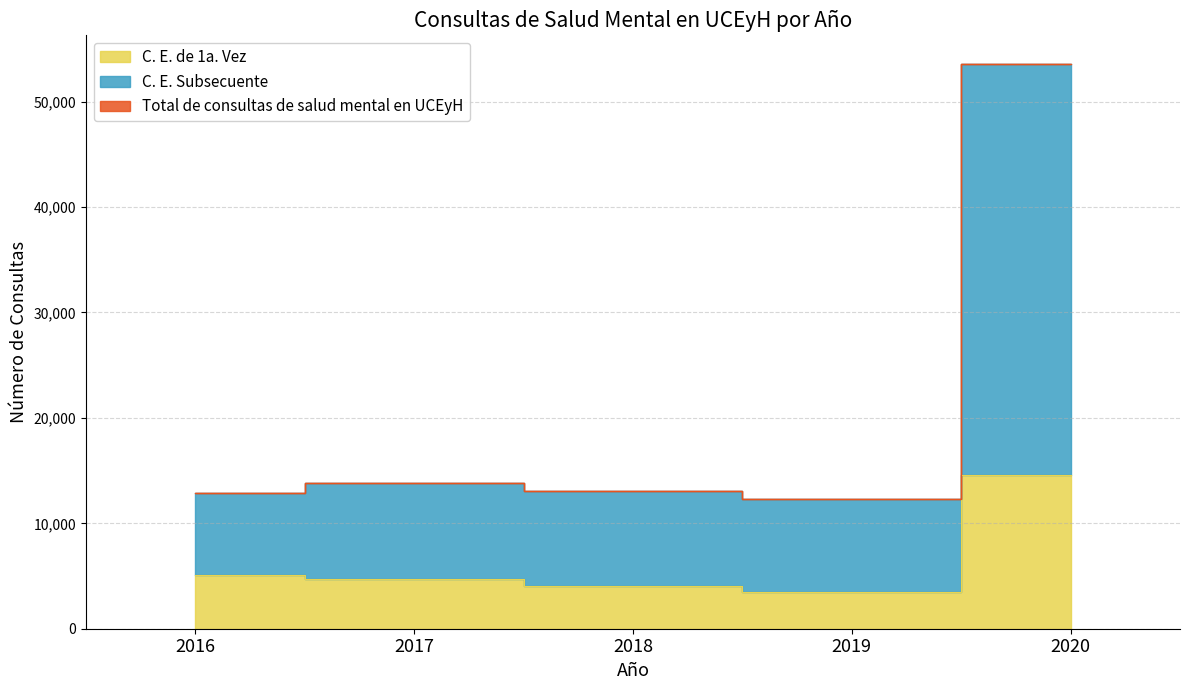

Between 2018 and 2017, which is larger?

2017